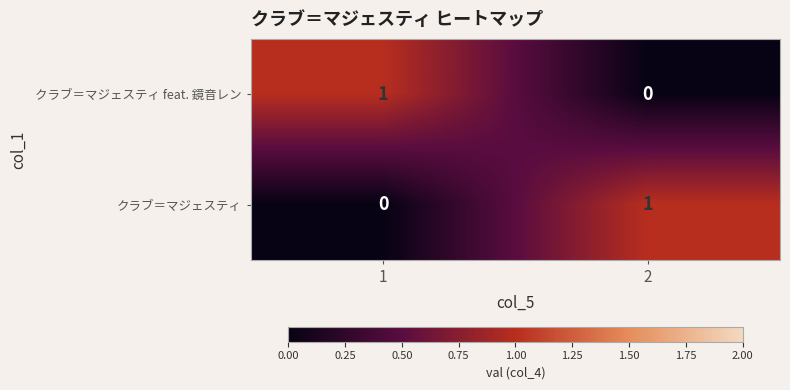

At 2, list the series in order from smallest to largest.

クラブ＝マジェスティ feat. 鏡音レン, クラブ＝マジェスティ